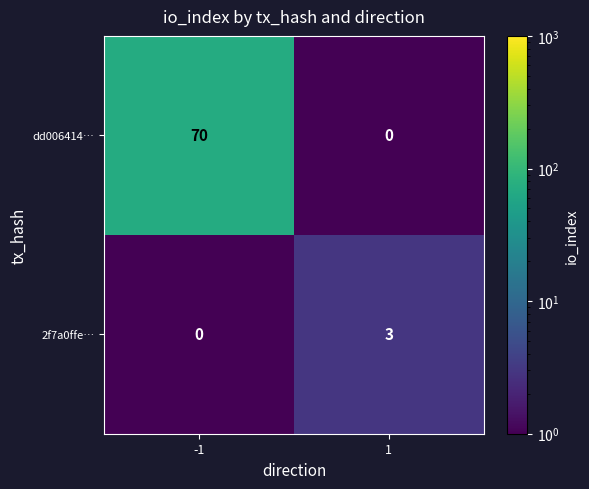

List the labels in order of 2f7a0ffe… value, smallest first.

-1, 1